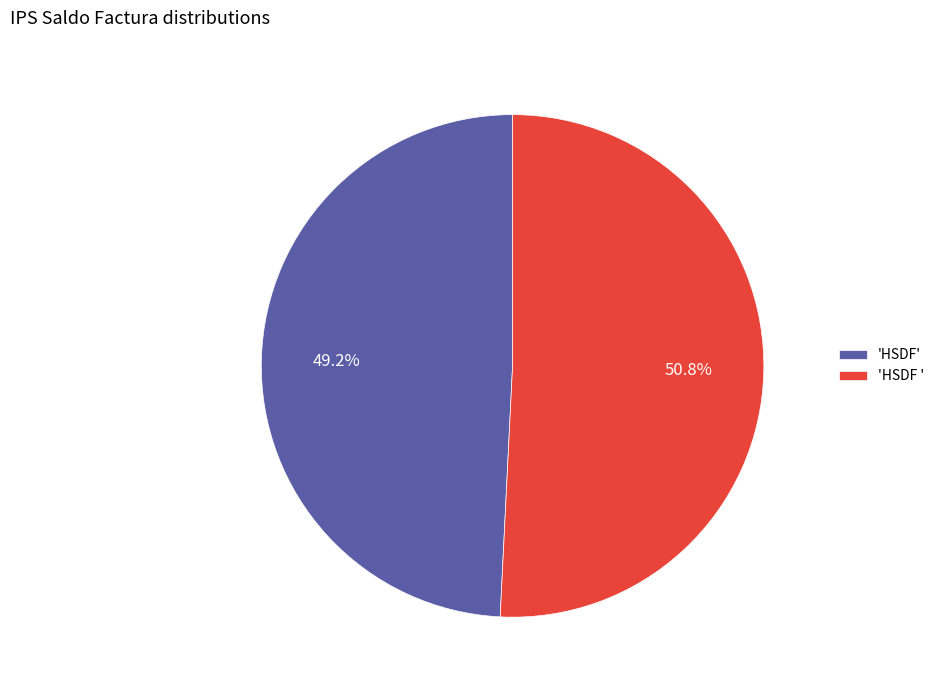

Is the sum of 'HSDF' and 'HSDF ' greater than half?

Yes